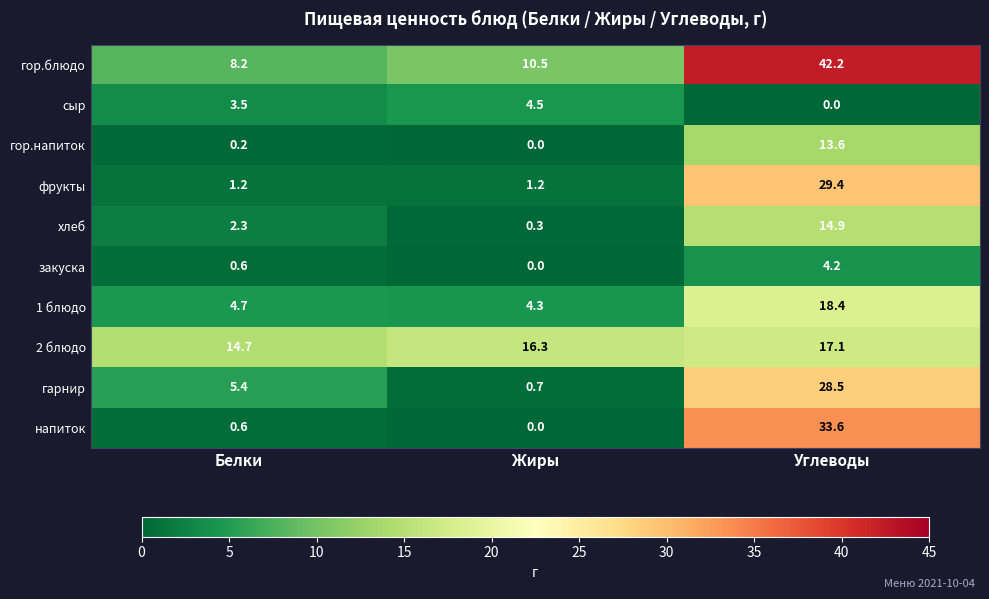

How many distinct data groups are displayed?

10